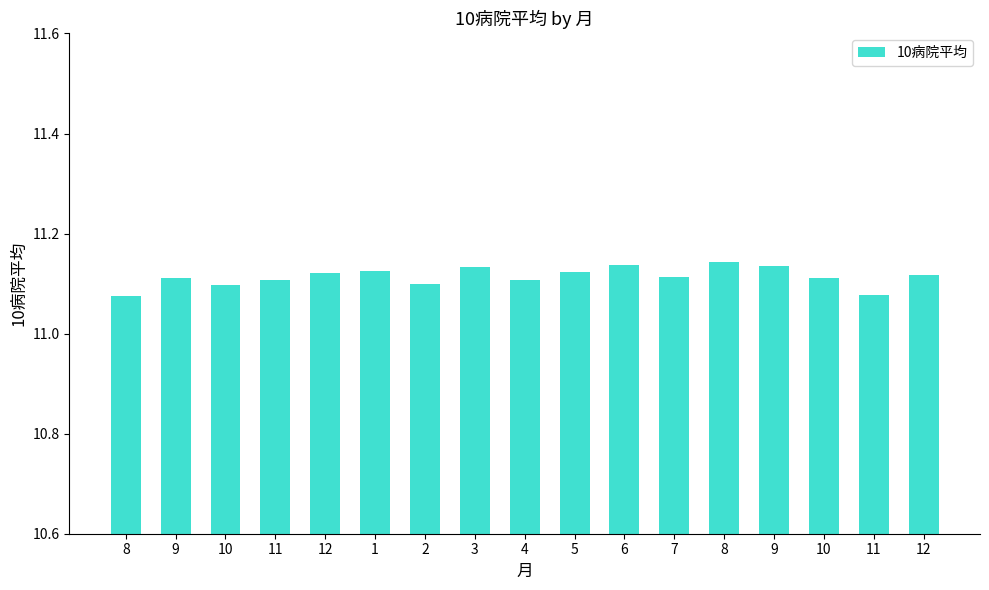

How many categories are shown in the chart?

17